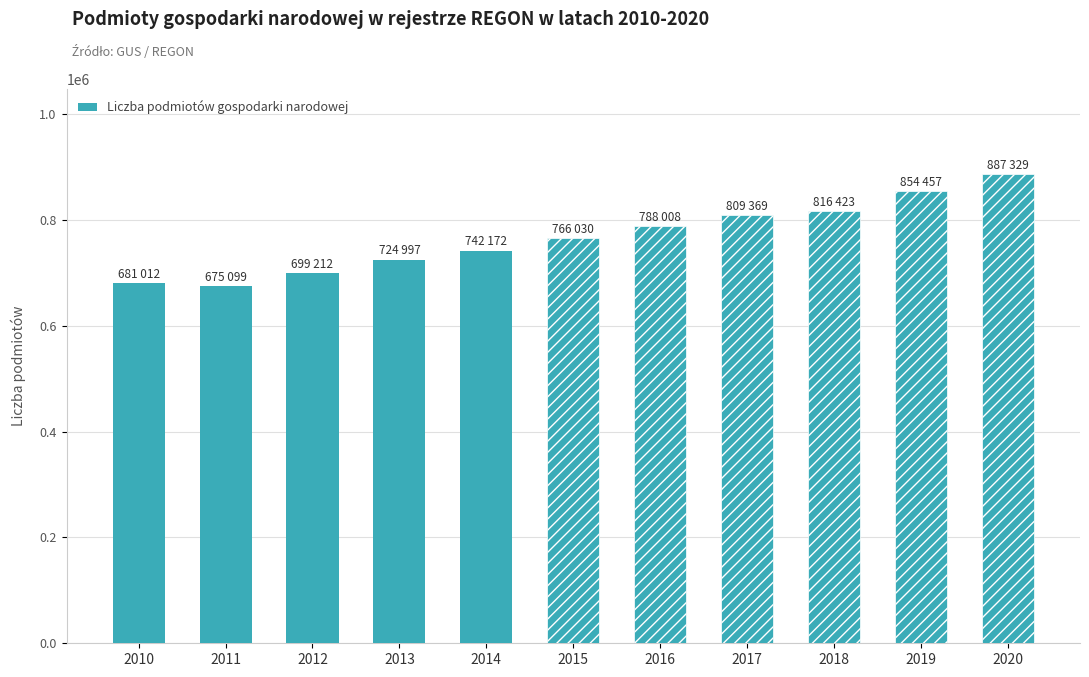

Approximately how many times larger is the value at 2015 compared to 2017?

0.9